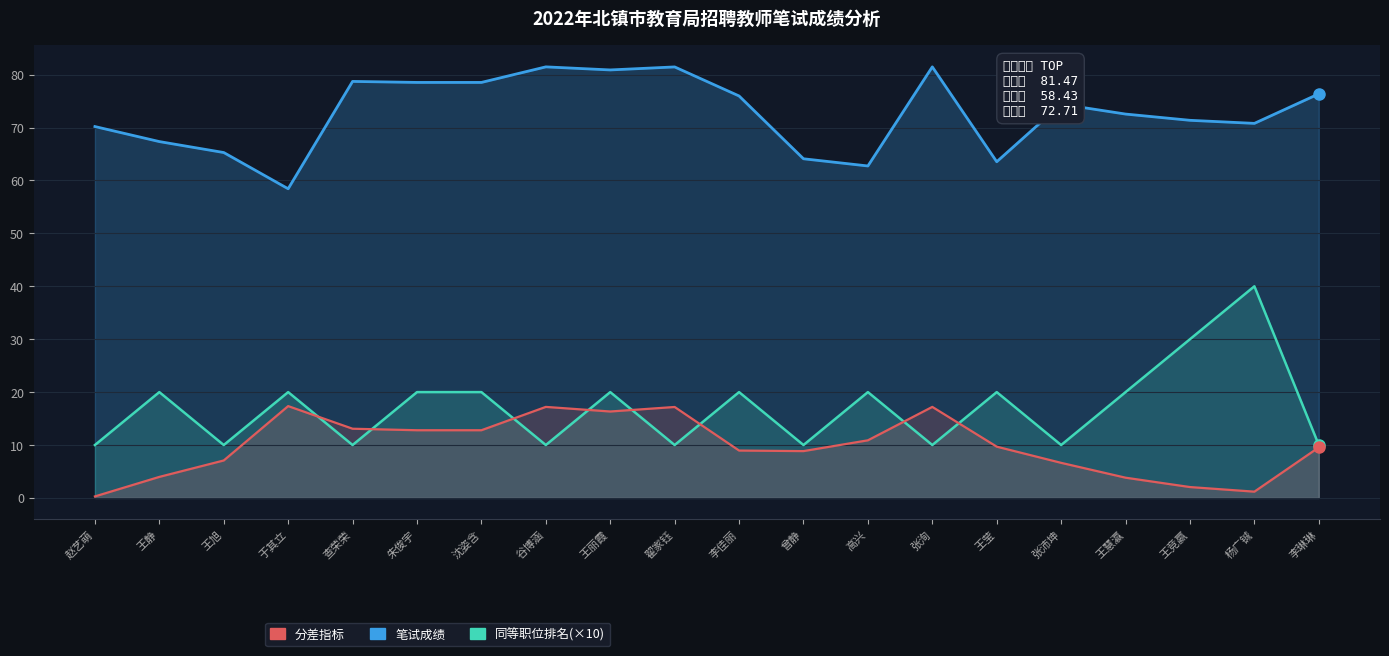

True or false: 笔试成绩 and 同等职位排名(×10) cross at least once.

False